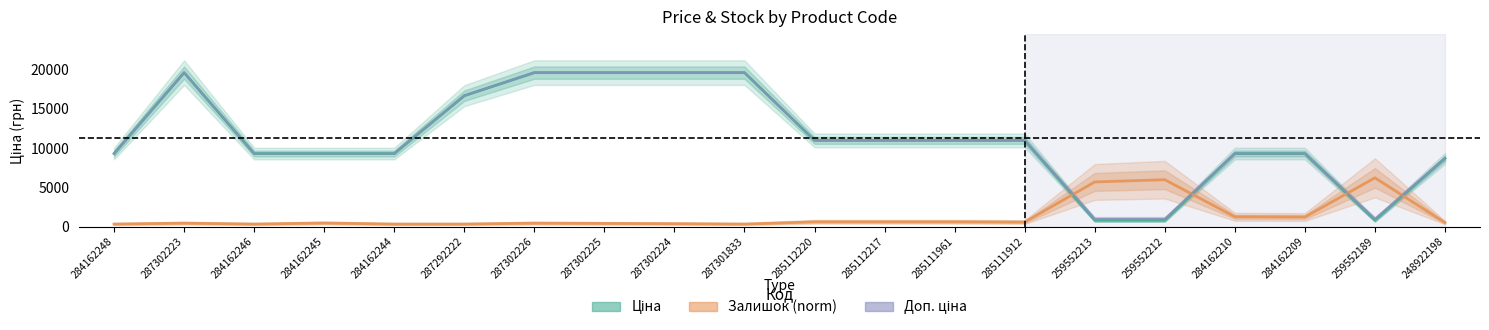

True or false: Ціна and Доп. ціна intersect in this chart.

False